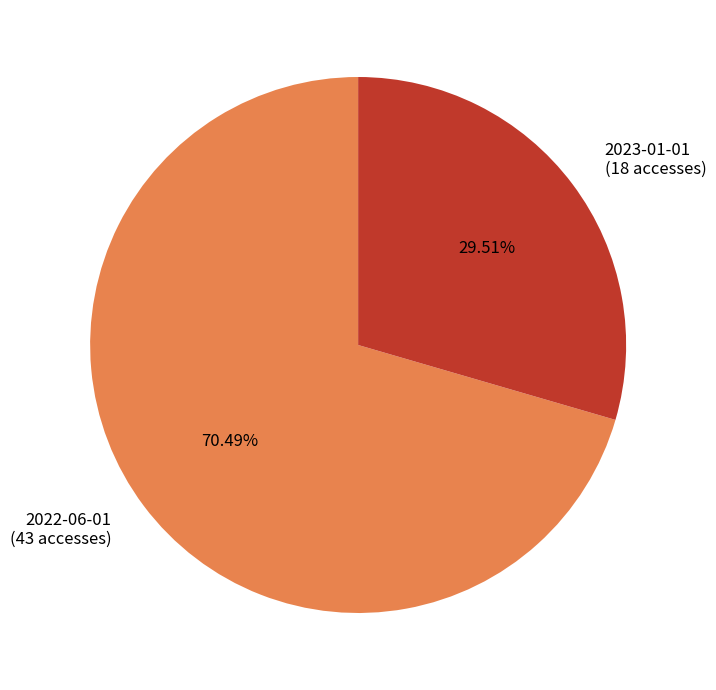

What is the ratio of the value at 2023-01-01 (18 accesses) to the value at 2022-06-01 (43 accesses)?

0.4